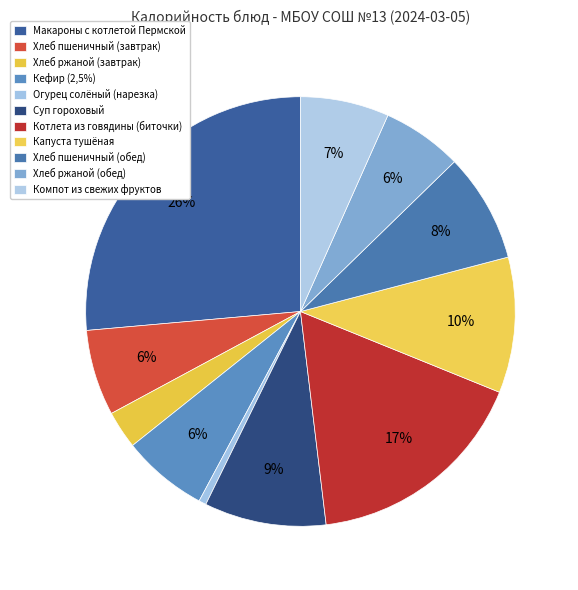

Between Хлеб ржаной (обед) and Суп гороховый, which is larger?

Суп гороховый